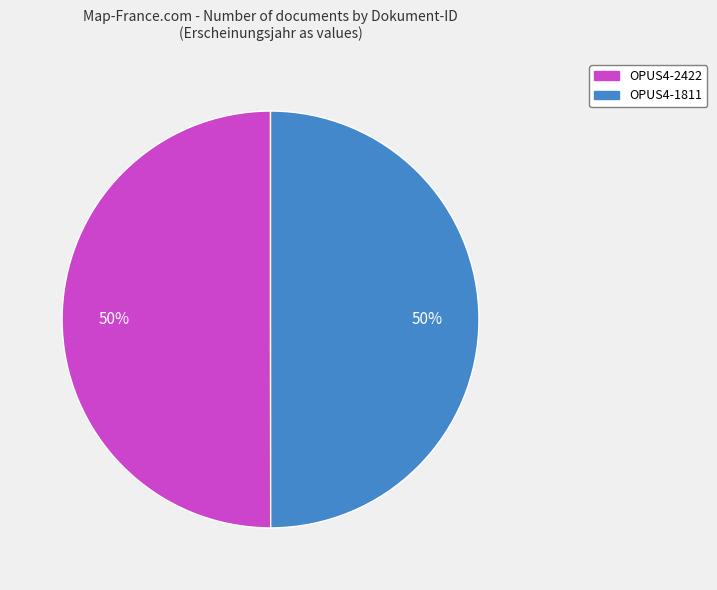

Approximately how many times larger is the value at OPUS4-2422 compared to OPUS4-1811?

1.0